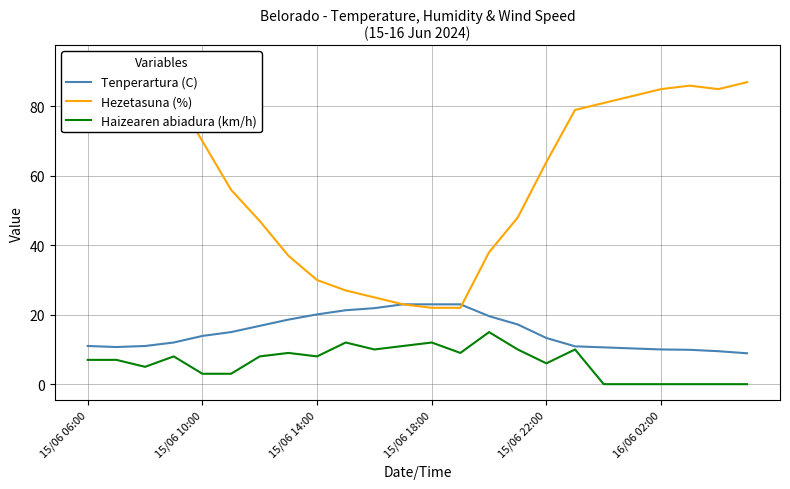

In Hezetasuna (%), how many points are higher than both neighbors (excluding endpoints)?

2